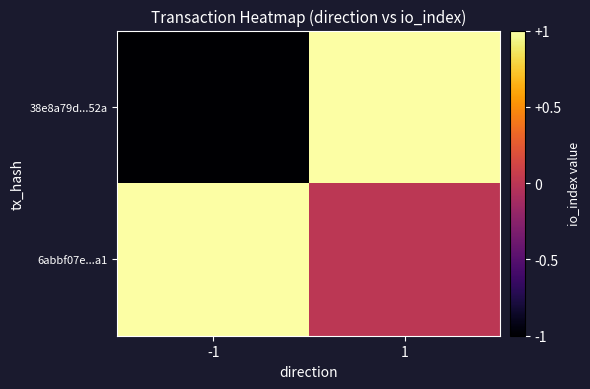

What is the smallest value displayed?

-1